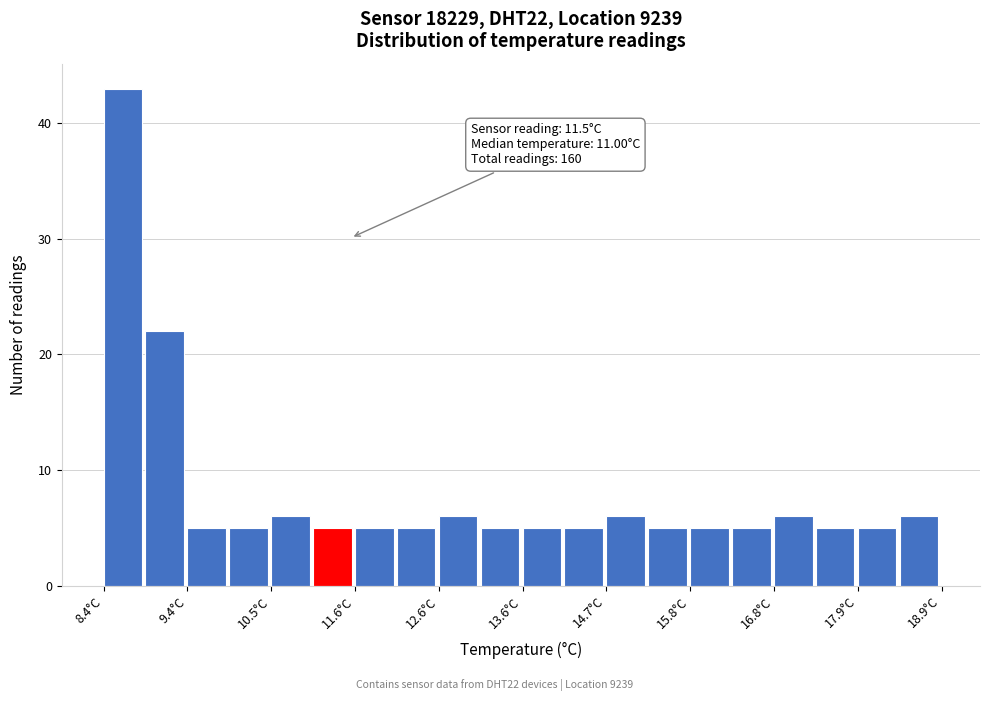

Read against the x-axis, roughly where is the centre of the tallest bar?

8.6